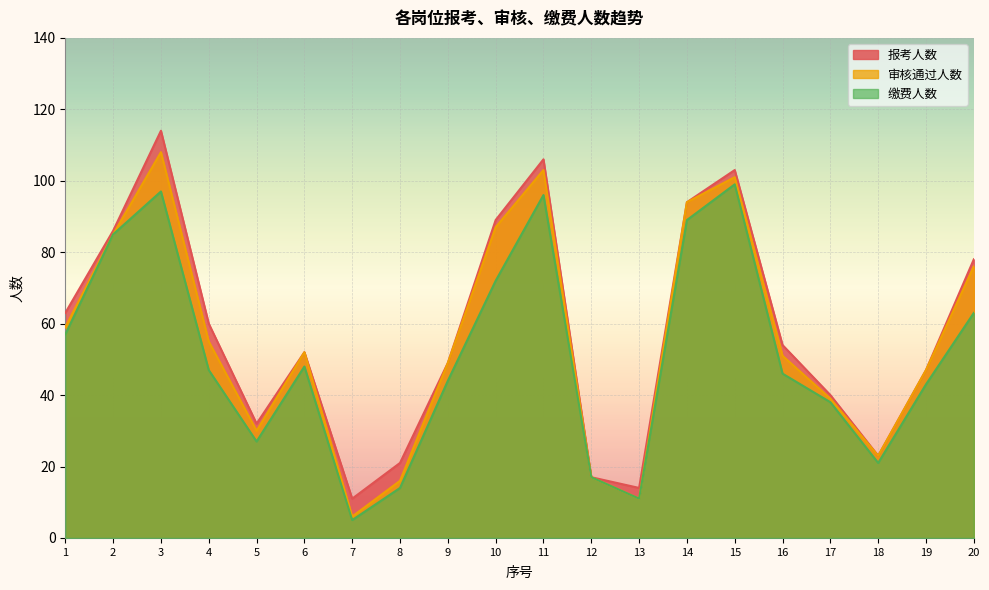

List the series in order of their peak value, highest first.

报考人数, 审核通过人数, 缴费人数